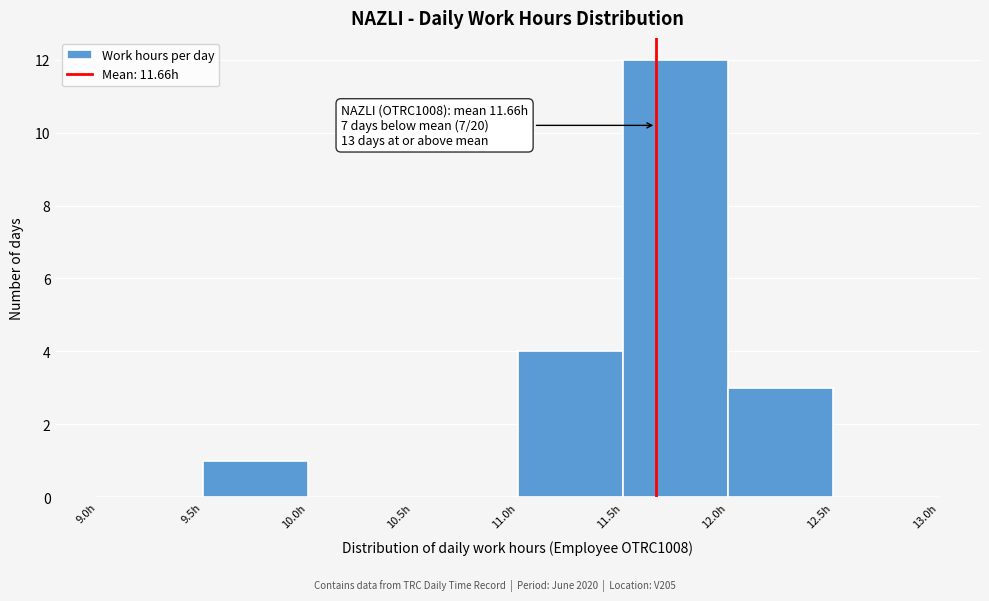

Over which range of the x-axis is the bar tallest?

11.5 to 12.0